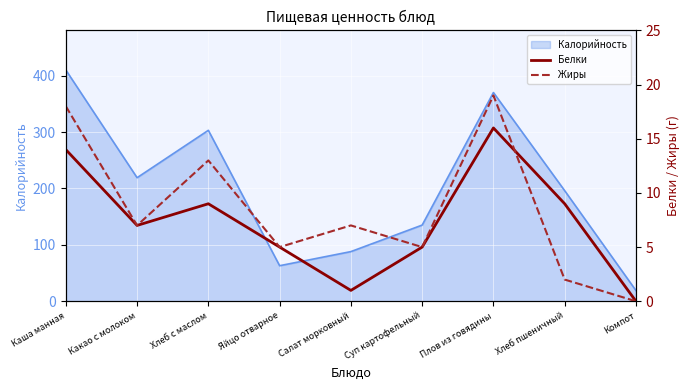

What is the highest value of the Калорийность series?

410